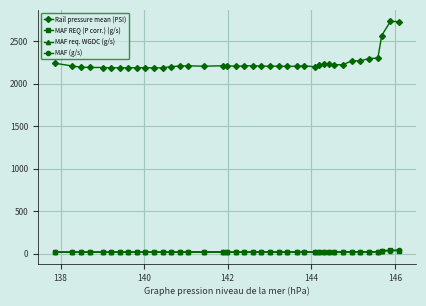

Is this an area chart (filled region under the line)?

No